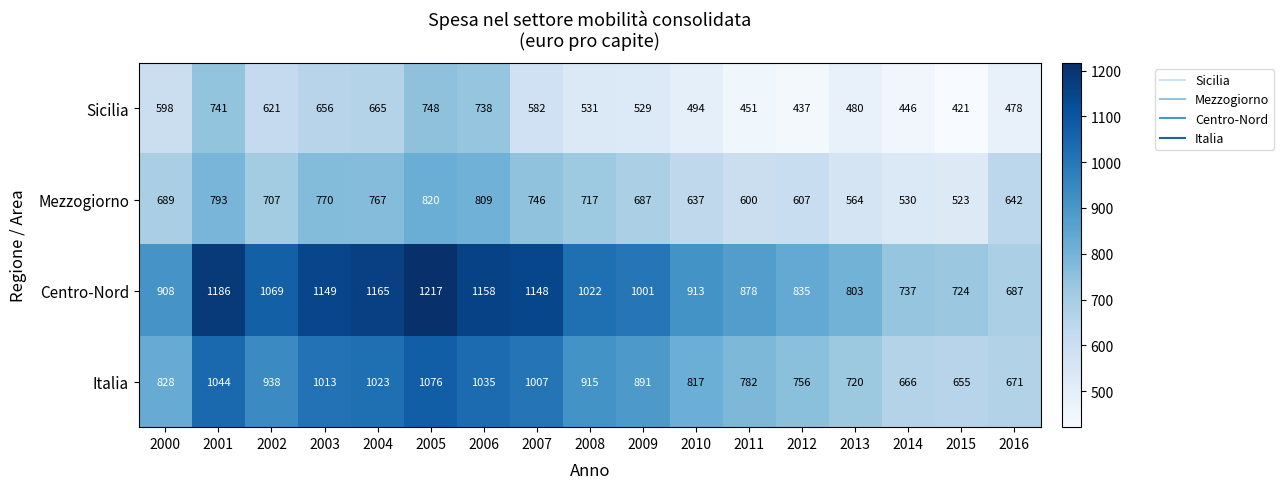

At which category does the chart reach its peak across all series?

2005